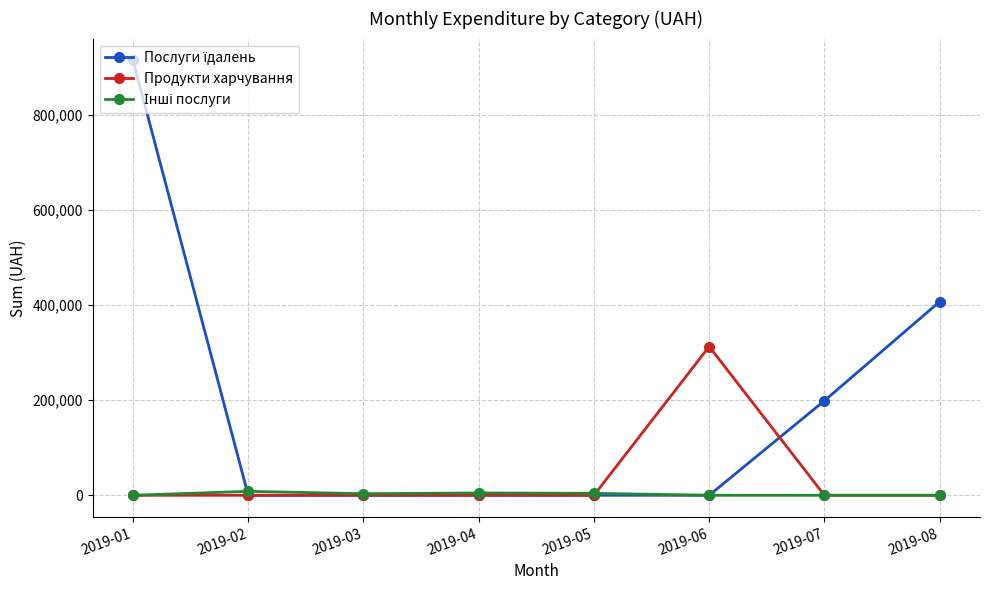

How many data points does each series have?

8